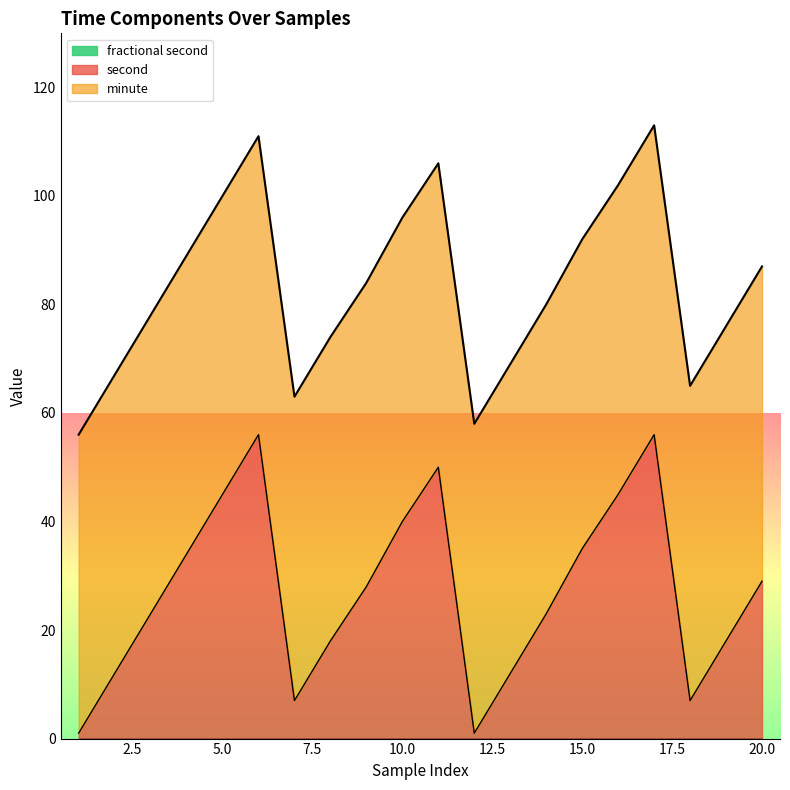

Where is minute nearest to the value 56?

7